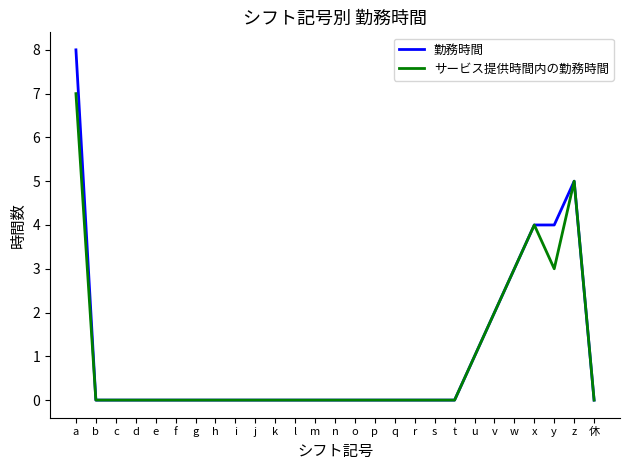

What is the difference between the 勤務時間 values at w and m?

3